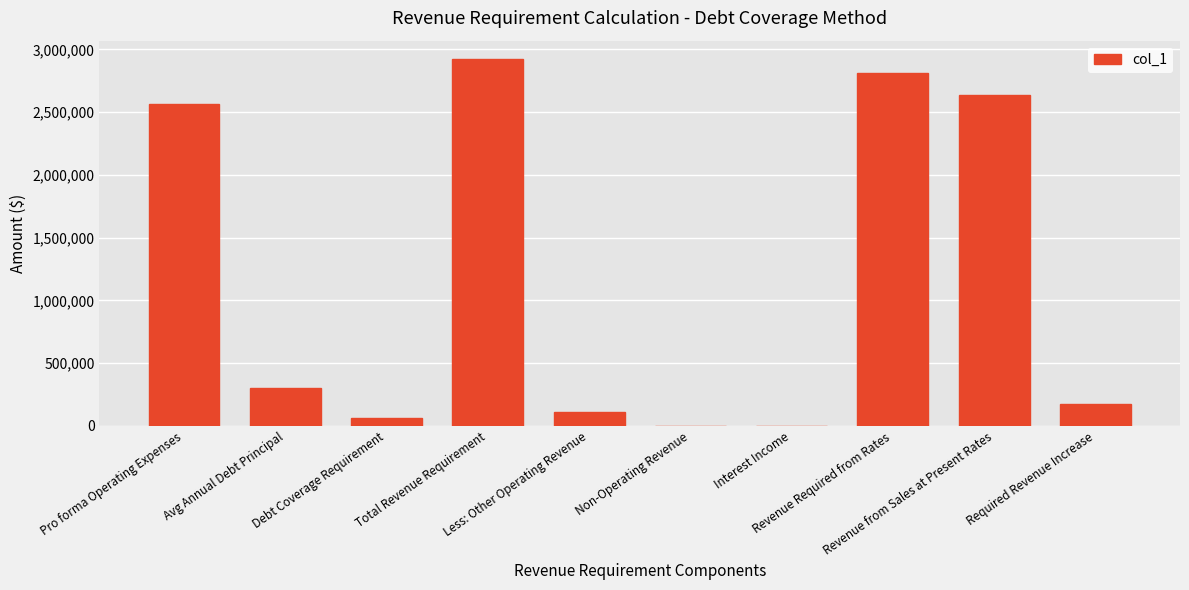

What is the sum of the values at Debt Coverage Requirement and Required Revenue Increase?

233333.6